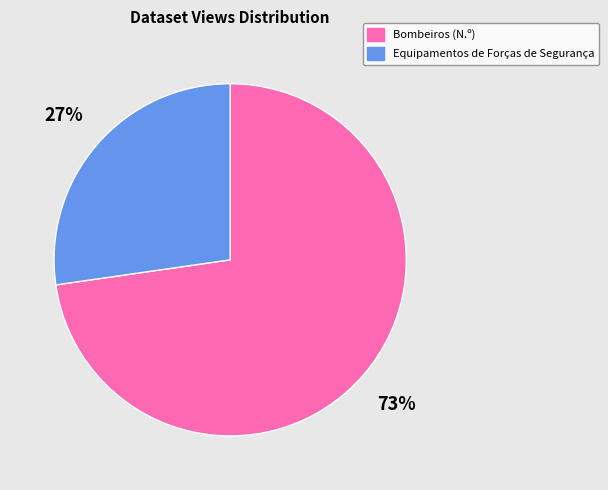

Is there any slice that represents more than half of the pie?

Yes